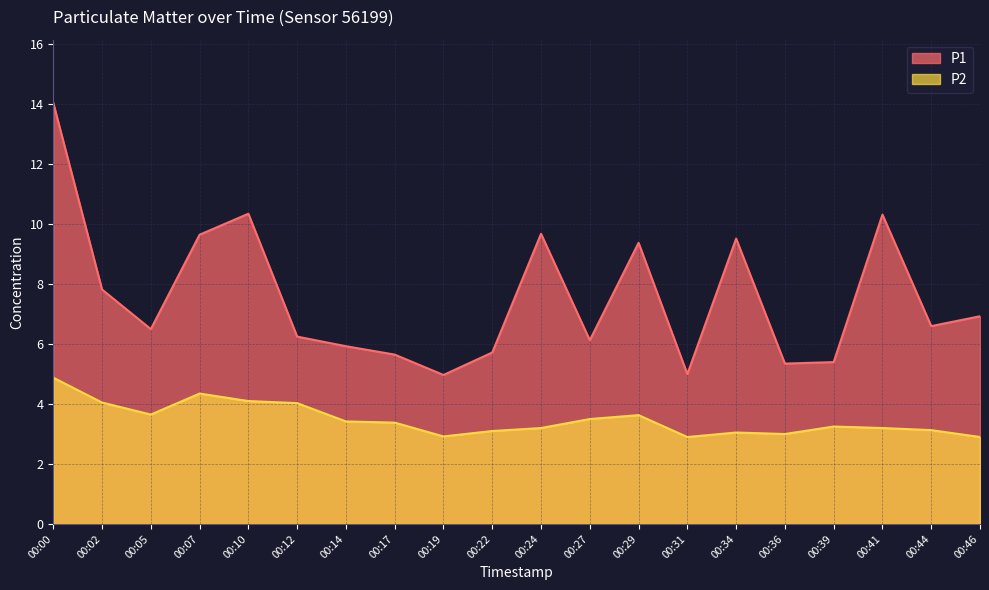

How many data points in P1 are above 6?

13